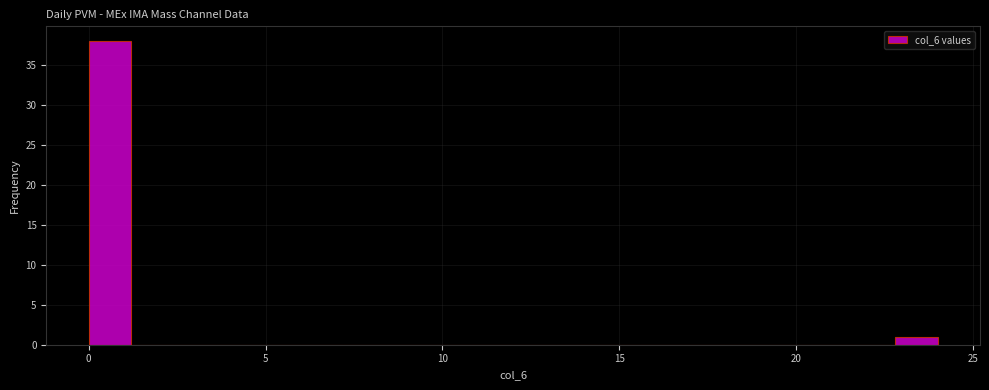

Around what value on the x-axis is the tallest bar? Give the approximate position of its centre, as read against the axis.

0.5